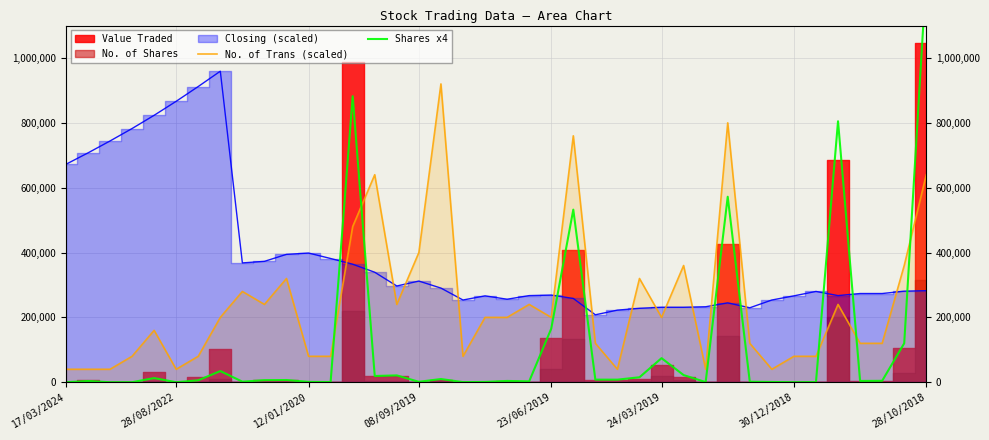

What is the lowest value of the No. of Trans (scaled) series?

40000